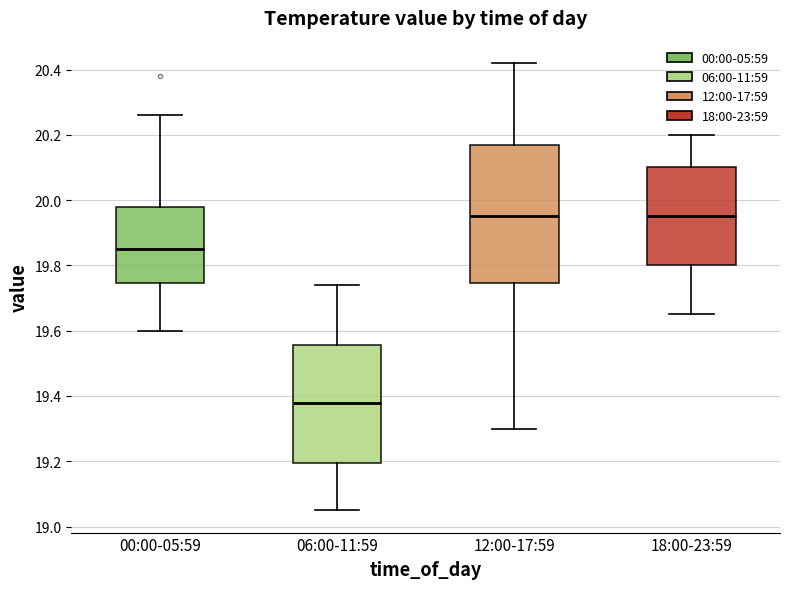

Where does the median line of the box for 18:00-23:59 sit on the y-axis? The values are not printed on the chart, so give them approximately, as read against the axis.

19.96